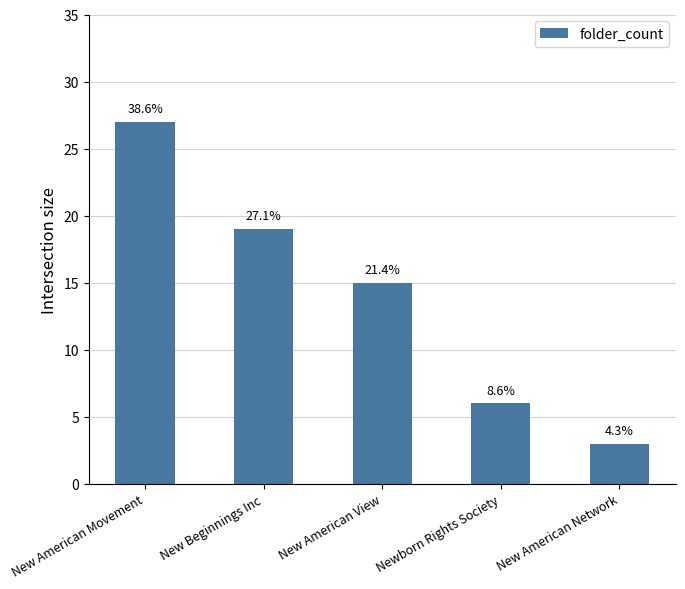

At which label is the value closest to 15?

New American View